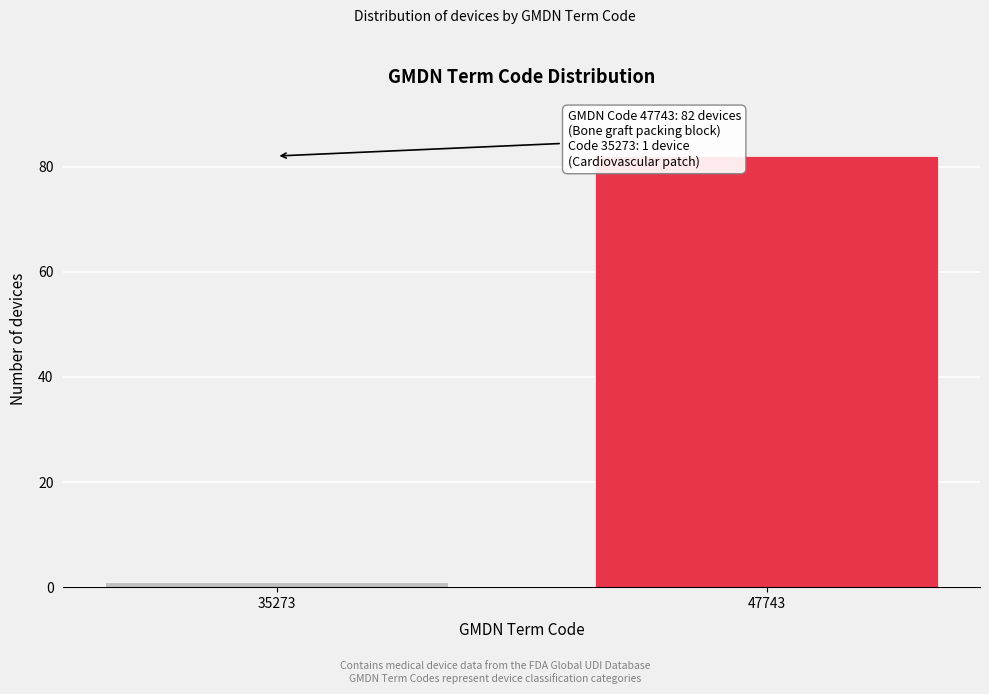

Reading left to right, transcribe all the data shown in this chart.

35273=1	47743=82